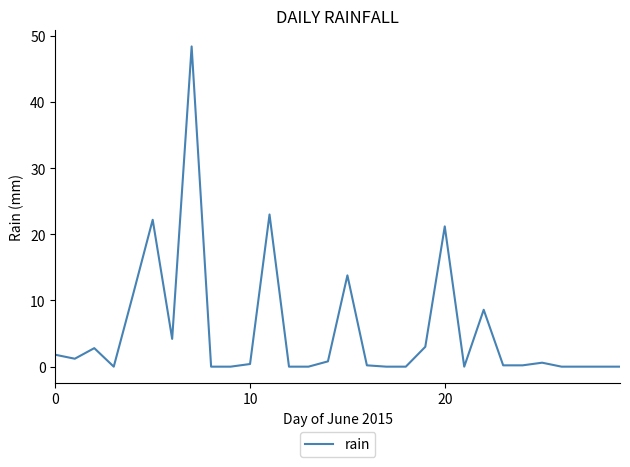

What is the maximum value shown in the chart?

48.4